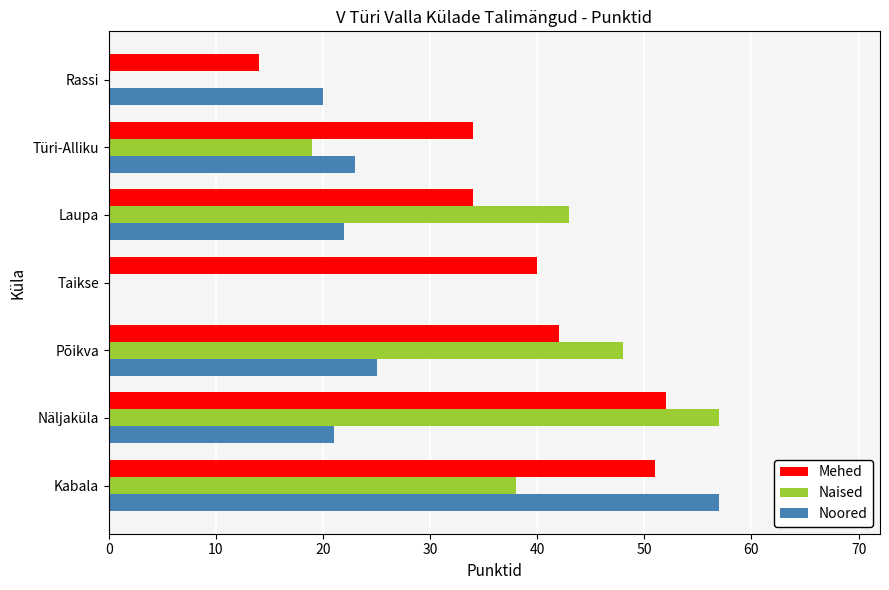

Which category has the highest value in the Noored series?

Kabala